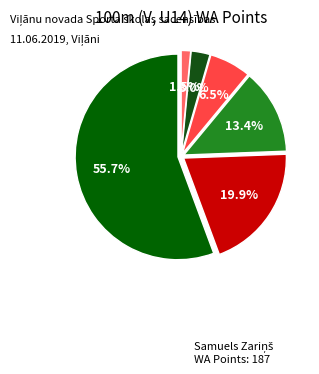

To the nearest percent, what is the difference between the largest and smallest slice percentages?

54%